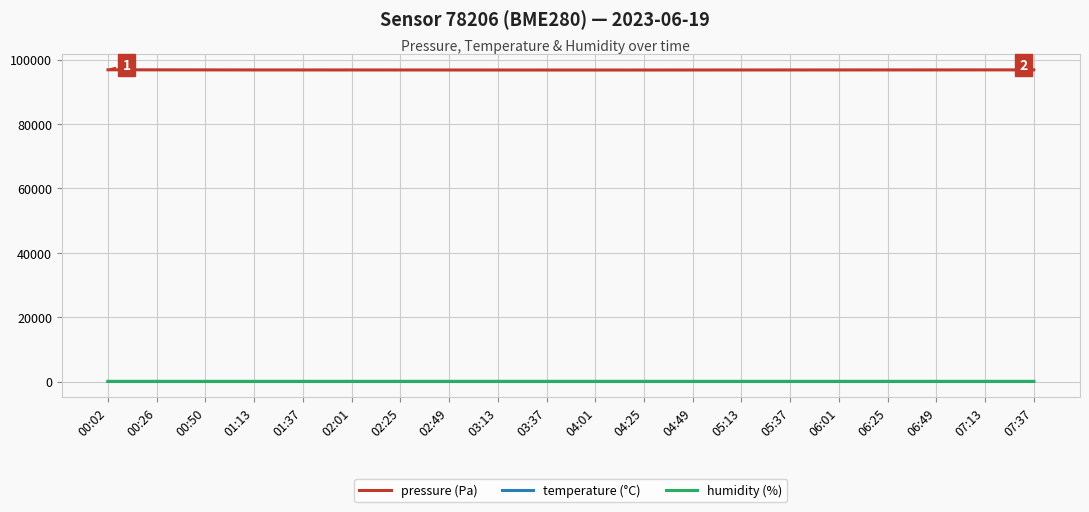

What is the difference between the pressure (Pa) values at 05:13 and 07:13?

25.0